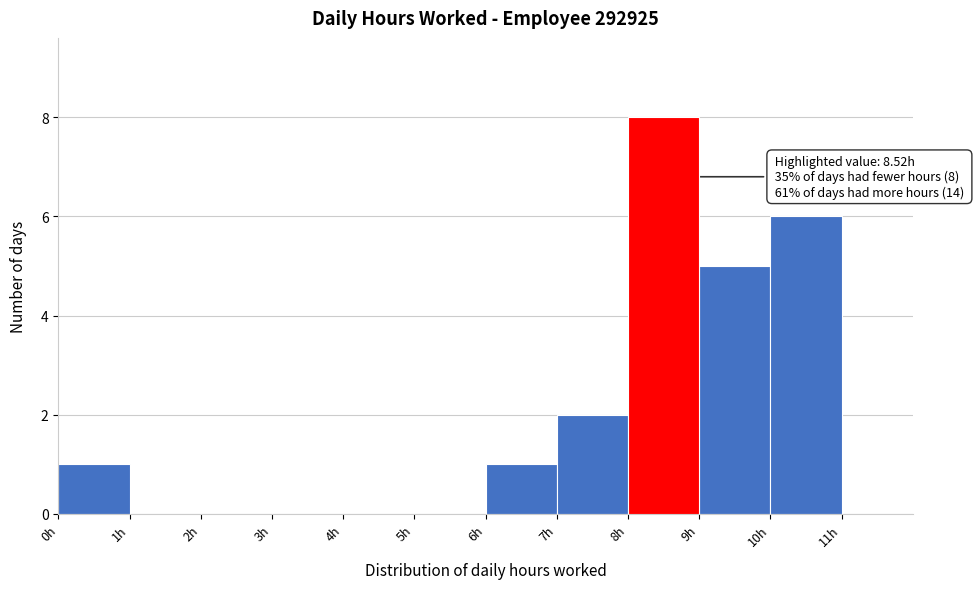

Which range on the x-axis has the tallest bar?

8 to 9